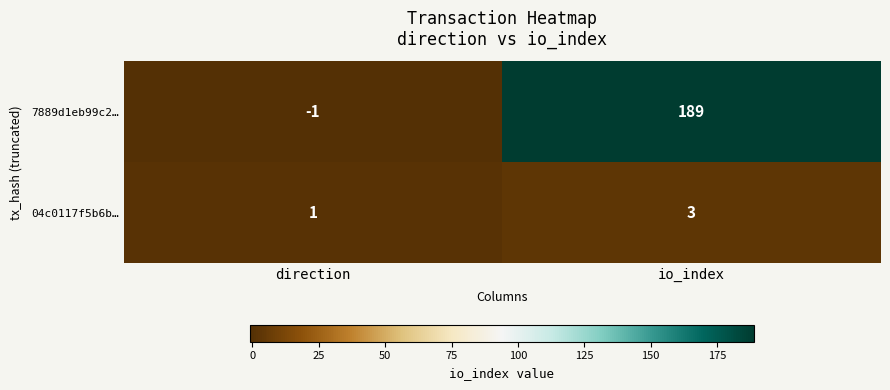

How many values in 7889d1eb99c2… are above zero?

1